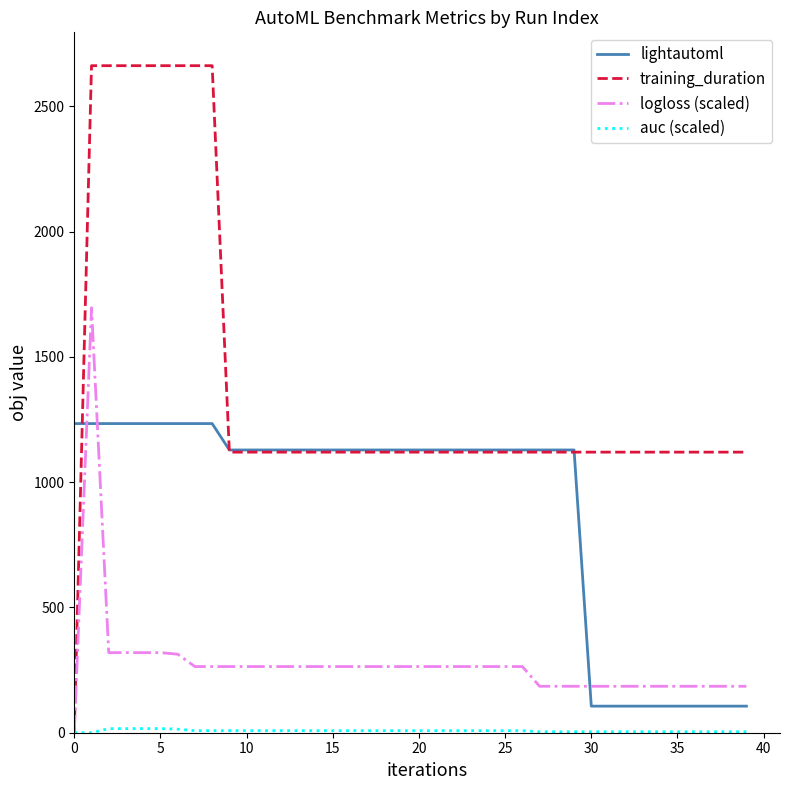

Which series has the largest total across all categories?

training_duration